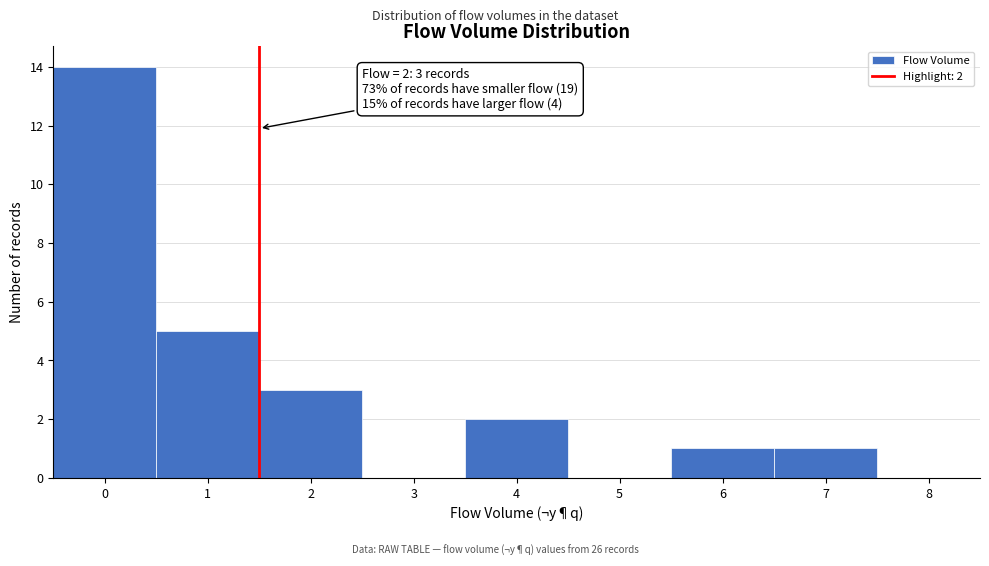

Reading left to right, what are all the values shown in this chart?

0=14	1=5	2=3	3=0	4=2	5=0	6=1	7=1	8=0